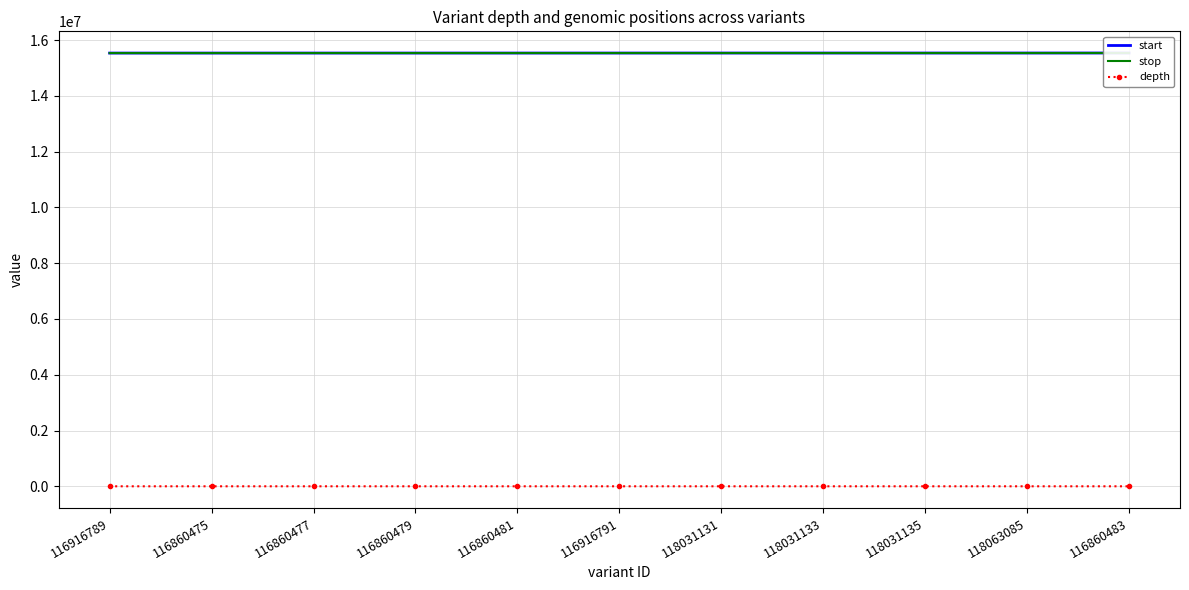

What is the lowest value of the start series?

15536312